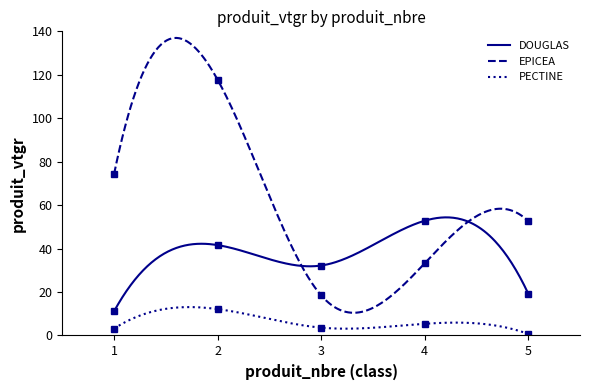

What is the highest value of the PECTINE series?

13.1